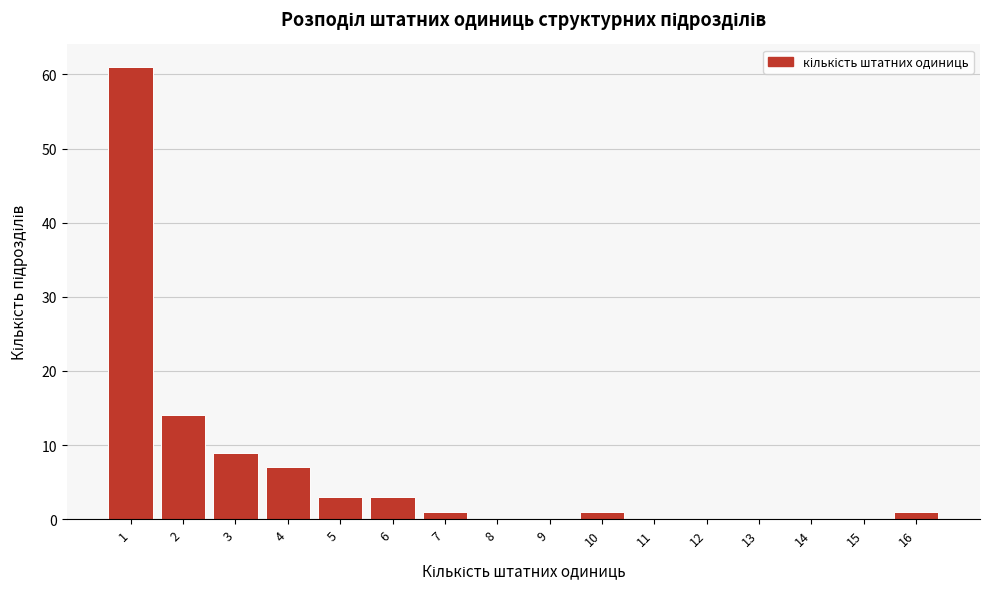

Reading right to left, what are all the values shown in this chart?

16=1	15=0	14=0	13=0	12=0	11=0	10=1	9=0	8=0	7=1	6=3	5=3	4=7	3=9	2=14	1=61